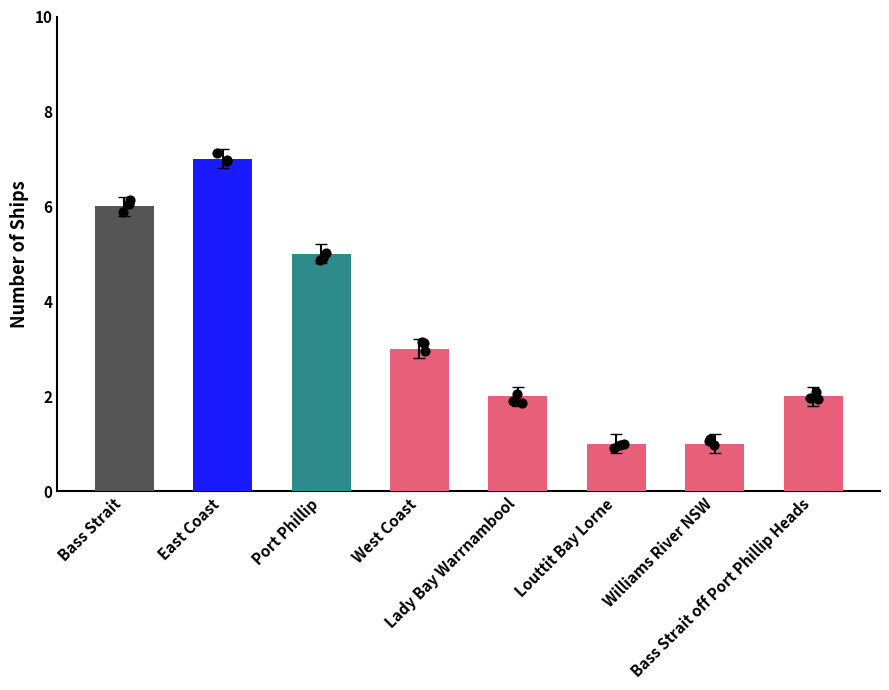

What is the change in value from East Coast to Bass Strait off Port Phillip Heads?

-5